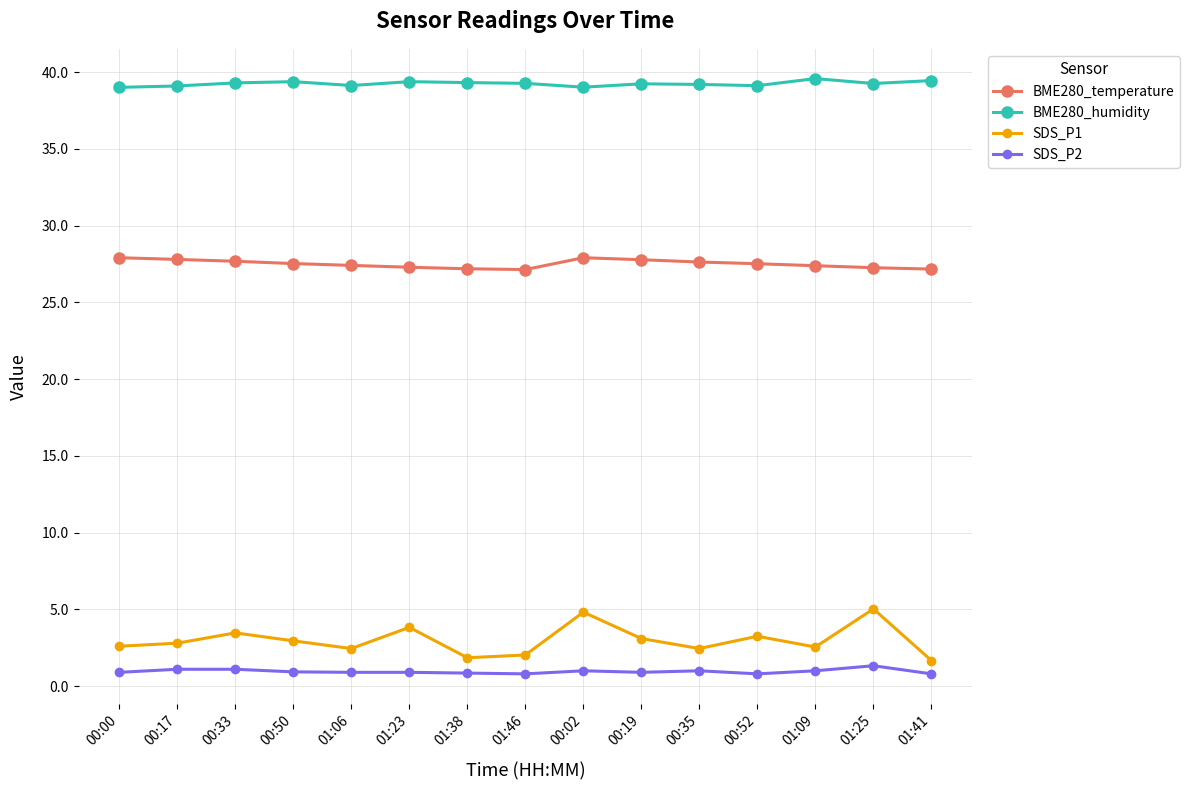

True or false: BME280_humidity and SDS_P1 cross at least once.

False